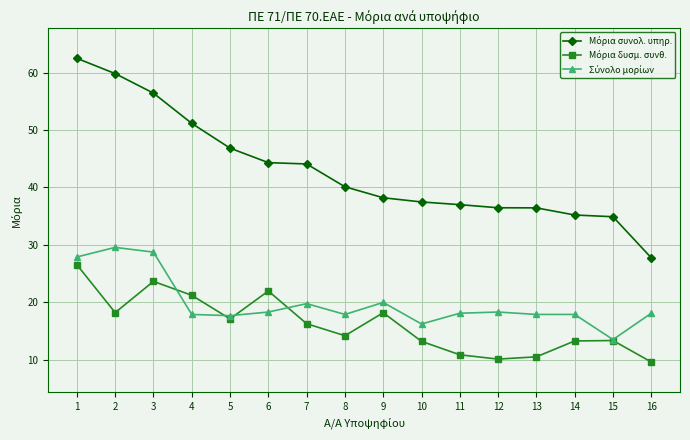

What is the total value across all series at 13?

64.9